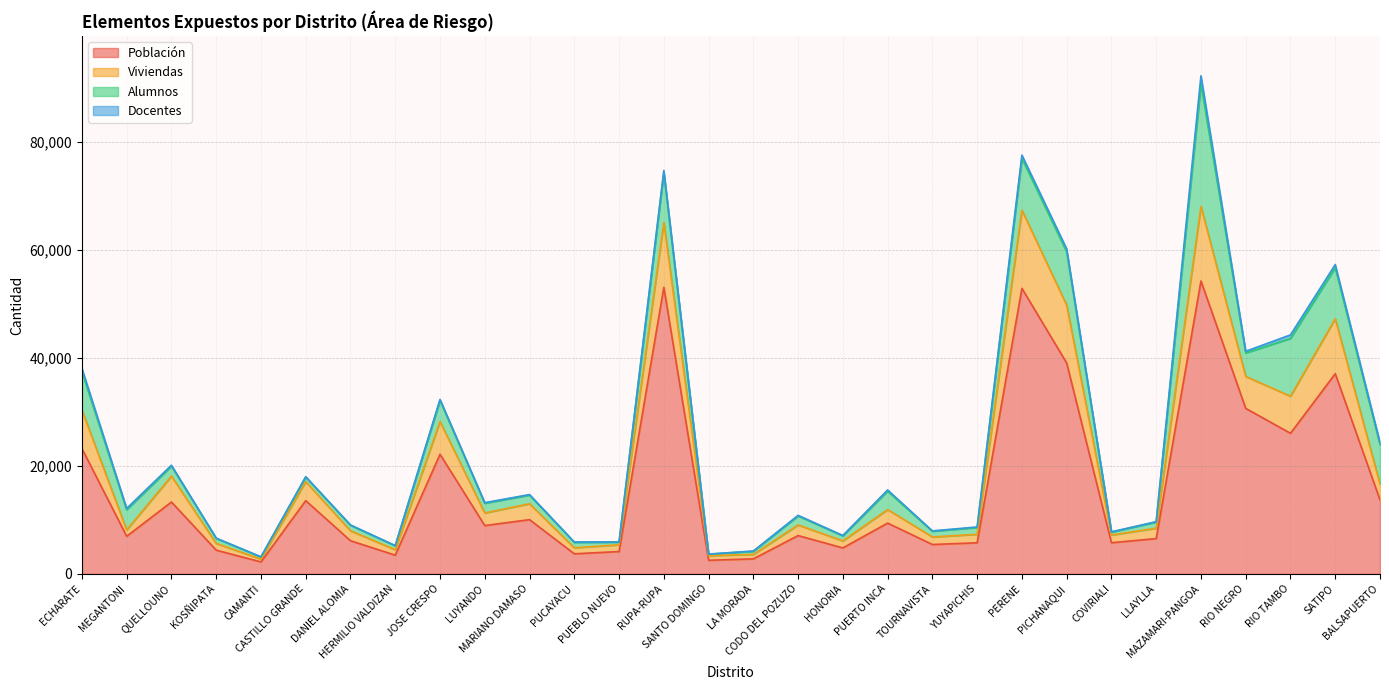

What is the lowest value of the Población series?

2219